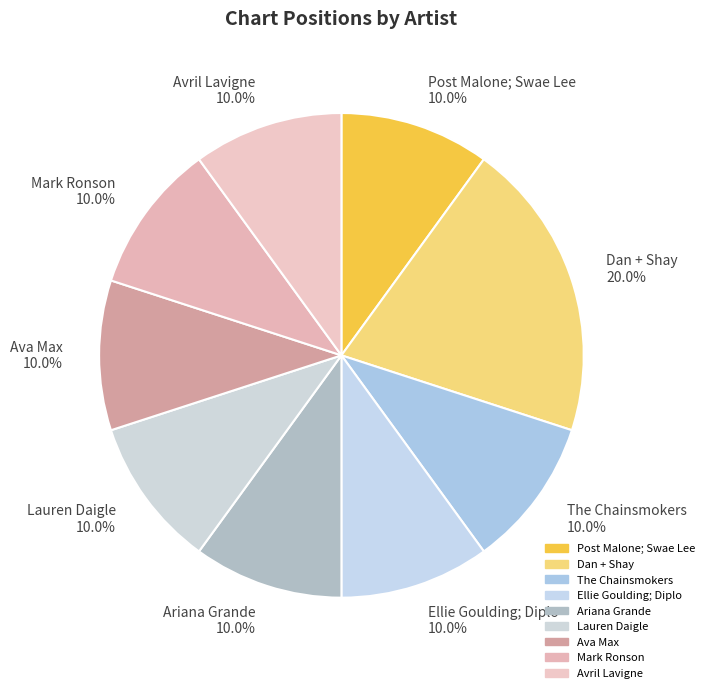

What percentage do Dan + Shay 20.0% and Ellie Goulding; Diplo 10.0% together represent?

30.0%